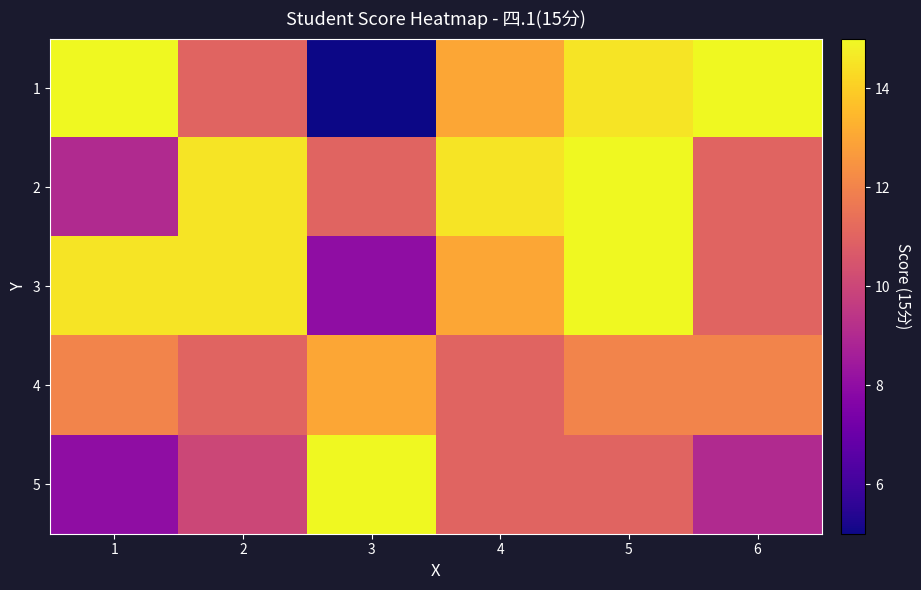

Between 5 and 1, which is larger?

1